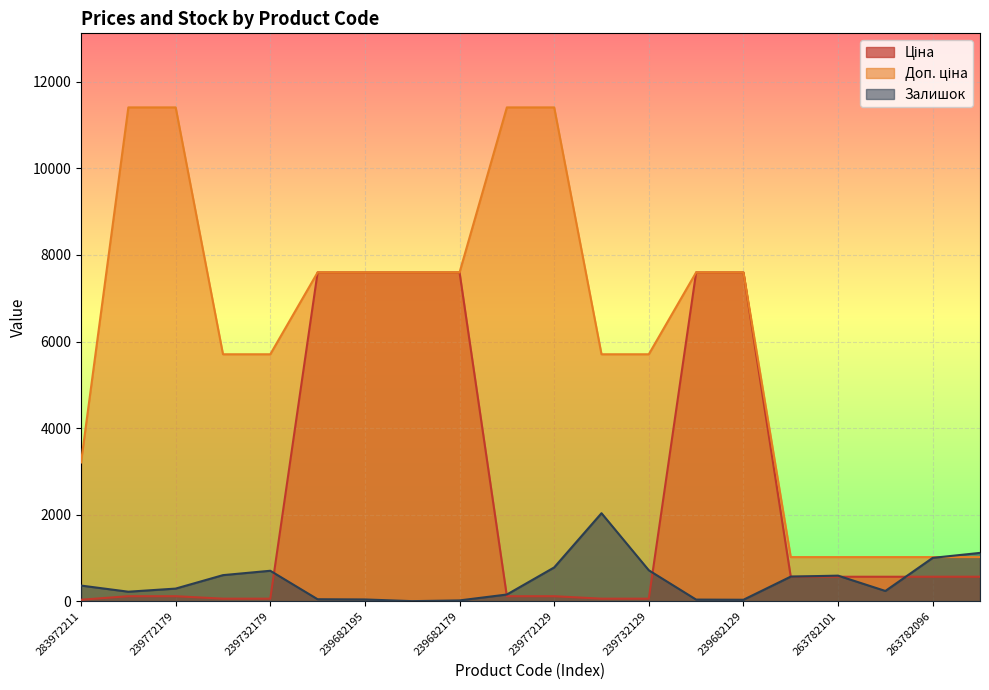

At how many categories does at least one series exceed 862?

20